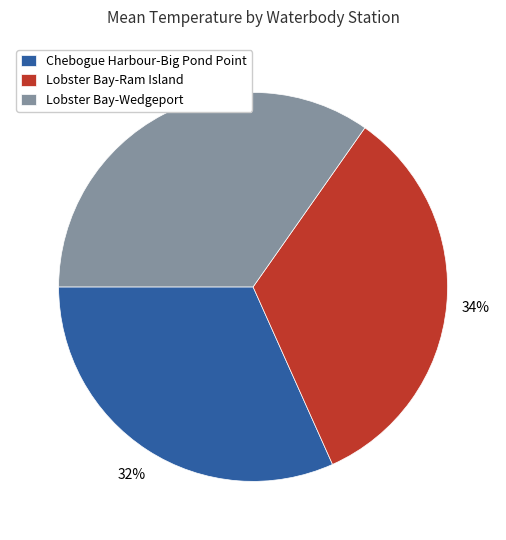

Is it true that Lobster Bay-Ram Island is 34% of the pie?

True